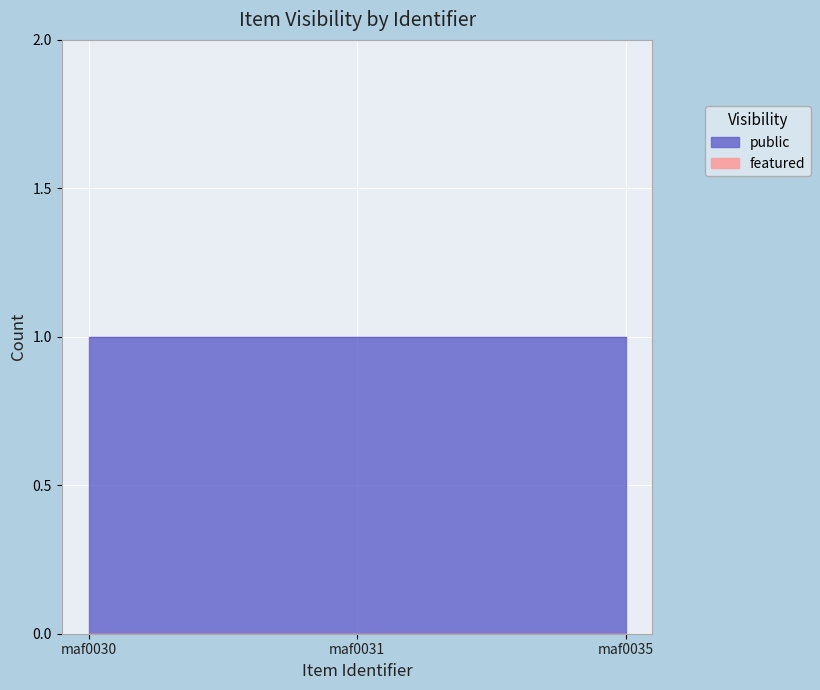

Rank the categories by featured value from lowest to highest.

maf0030, maf0031, maf0035